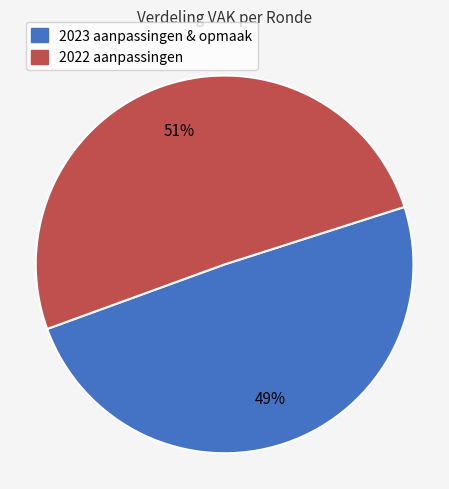

Is it true that 2022 aanpassingen is 51% of the pie?

True